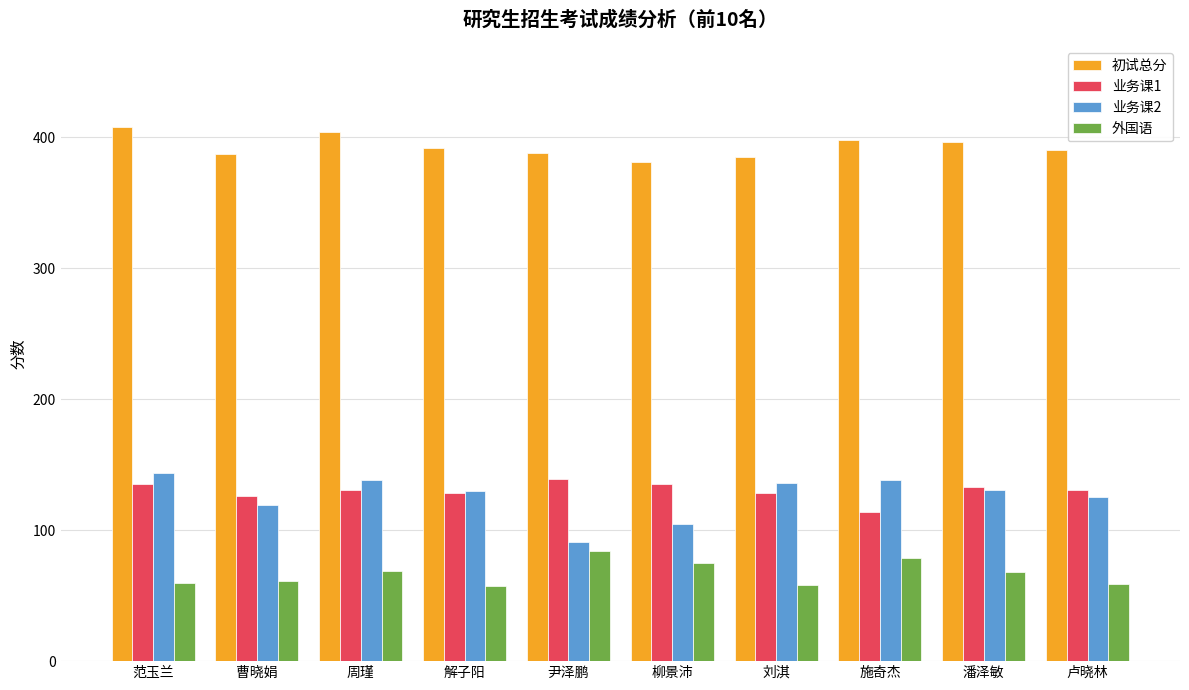

The value of 外国语 at 施奇杰 is 131. True or false?

False